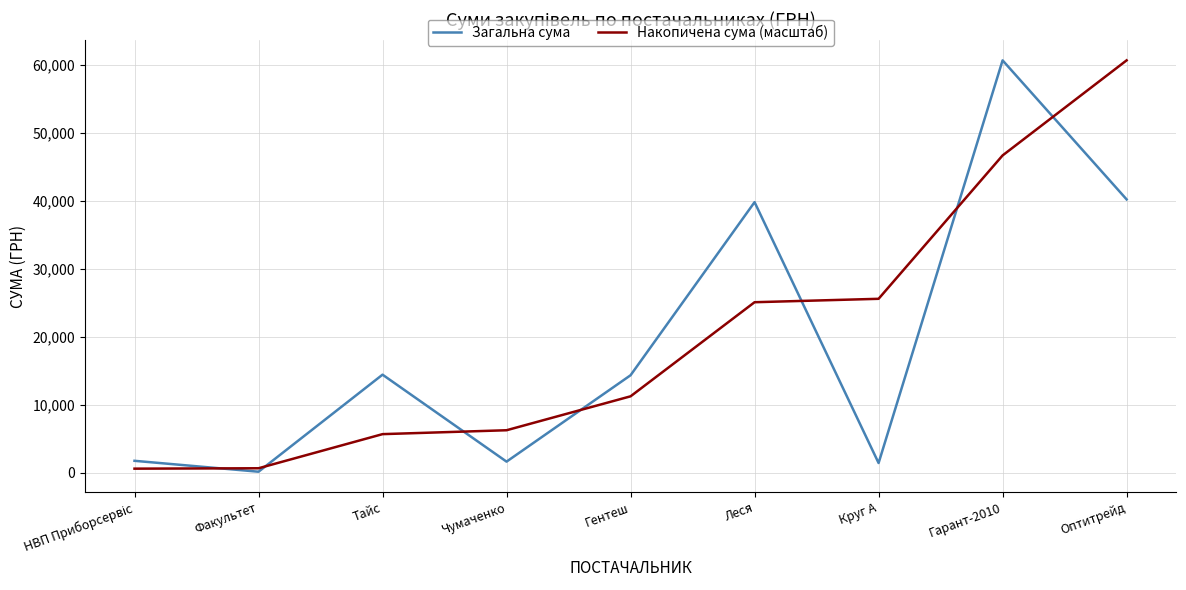

At which category does Загальна сума reach its first local peak?

Тайс